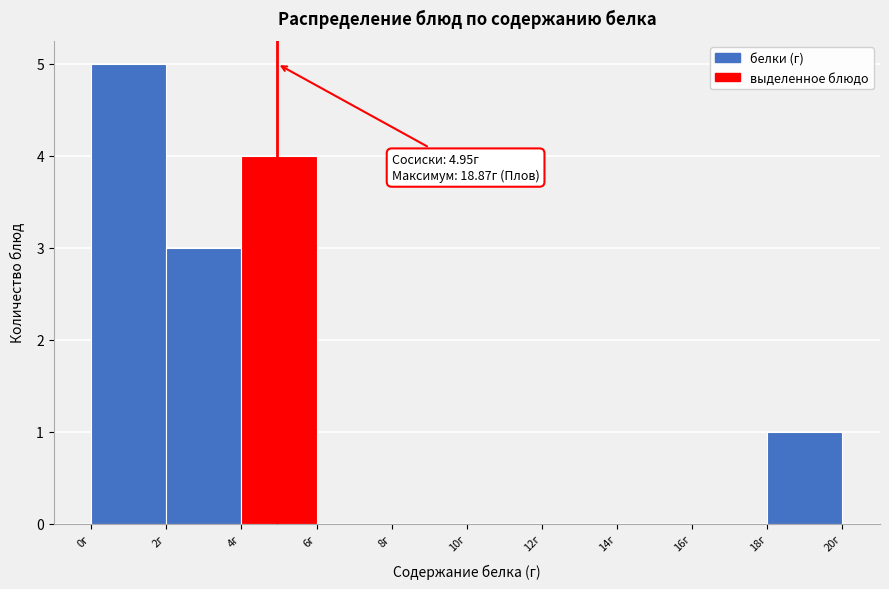

Over which range of the x-axis is the bar tallest?

0 to 2